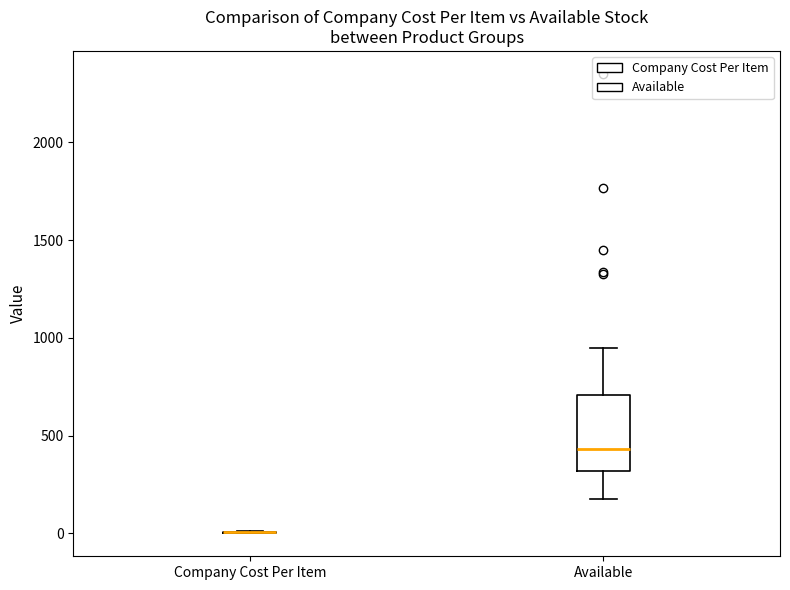

Reading left to right, transcribe this box plot: for each box, give where its median line is, the range the box spans, and where its two whiskers end, as read against the y-axis. The values are not printed on the chart, so give them approximately, as read against the axis.

Company Cost Per Item: box collapsed to a line at 0, whiskers 0 to 0
Available: median 450, box 300 to 700, whiskers 150 to 950